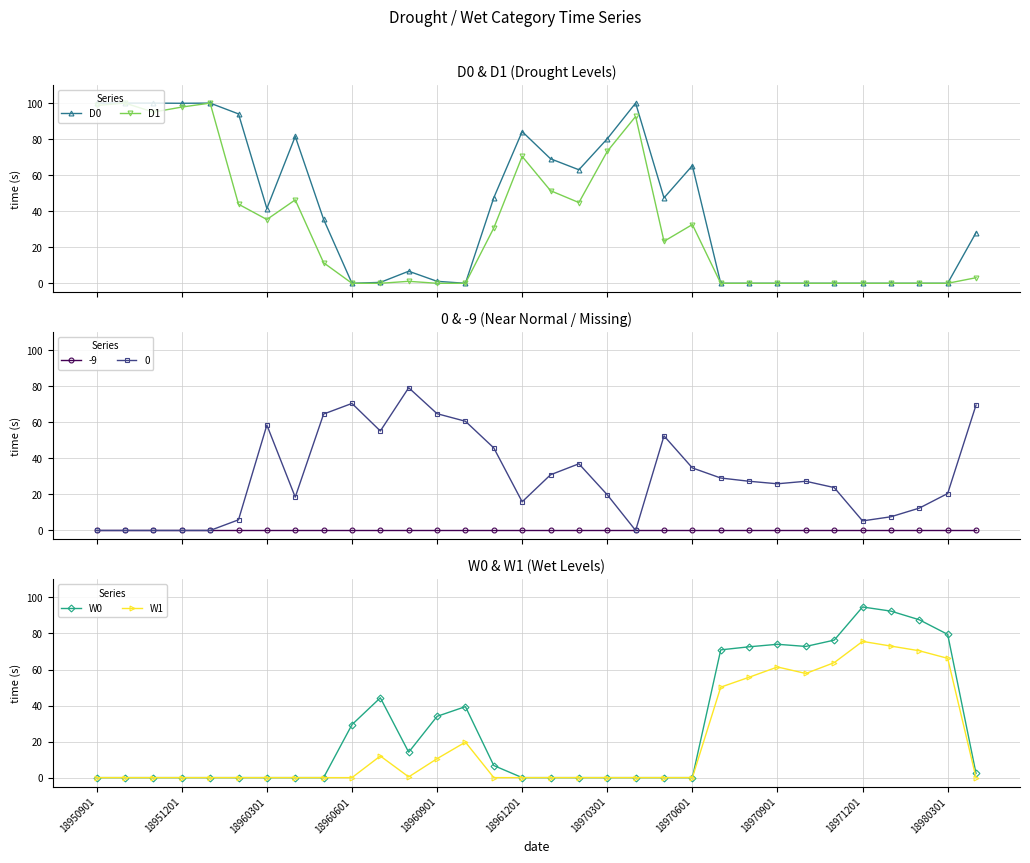

What is the highest value of the D1 series?

100.0